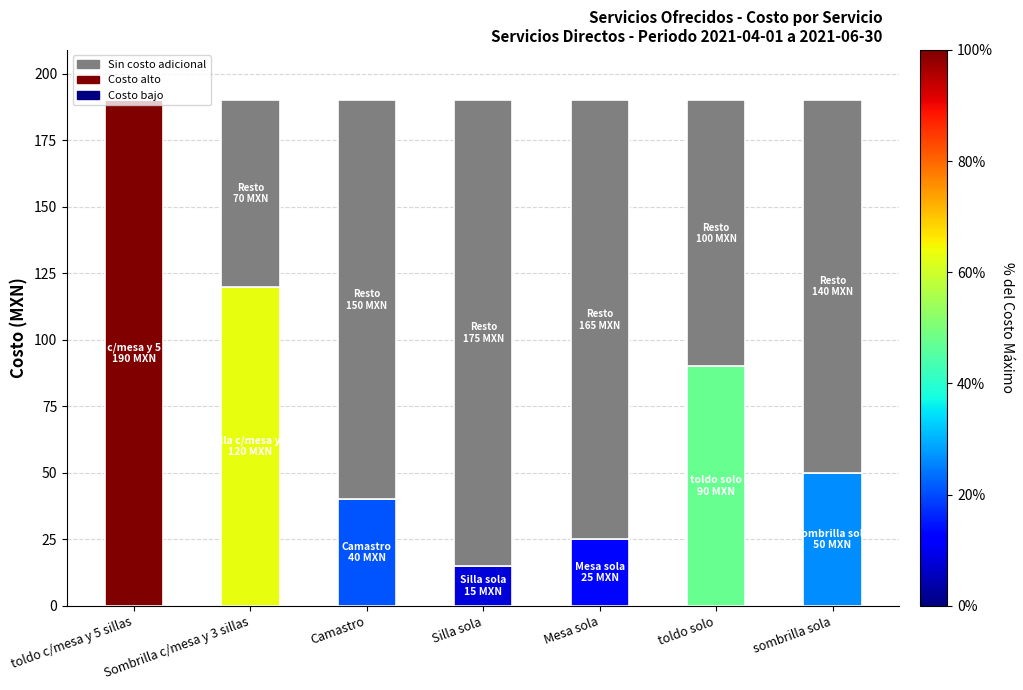

What is the total value across all series at toldo solo?

190